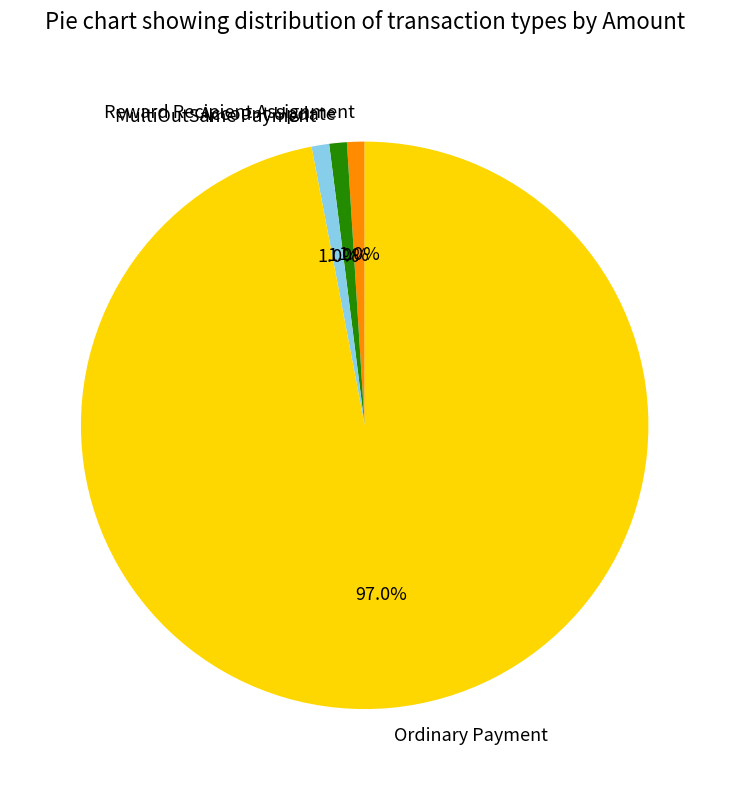

The Reward Recipient Assignment slice represents 1% of the pie. True or false?

True